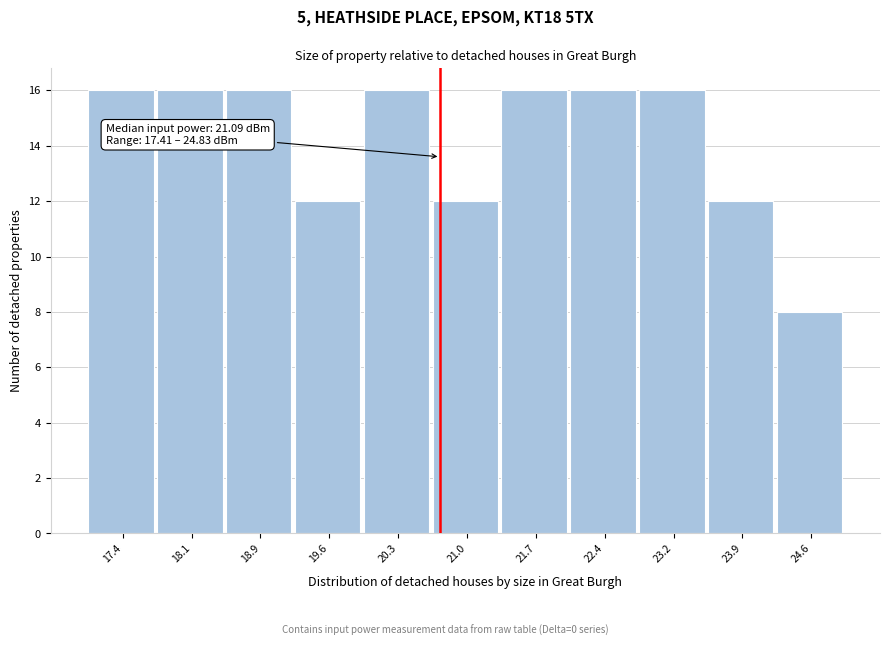

Reading right to left, transcribe all the data shown in this chart.

8	12	16	16	16	12	16	12	16	16	16